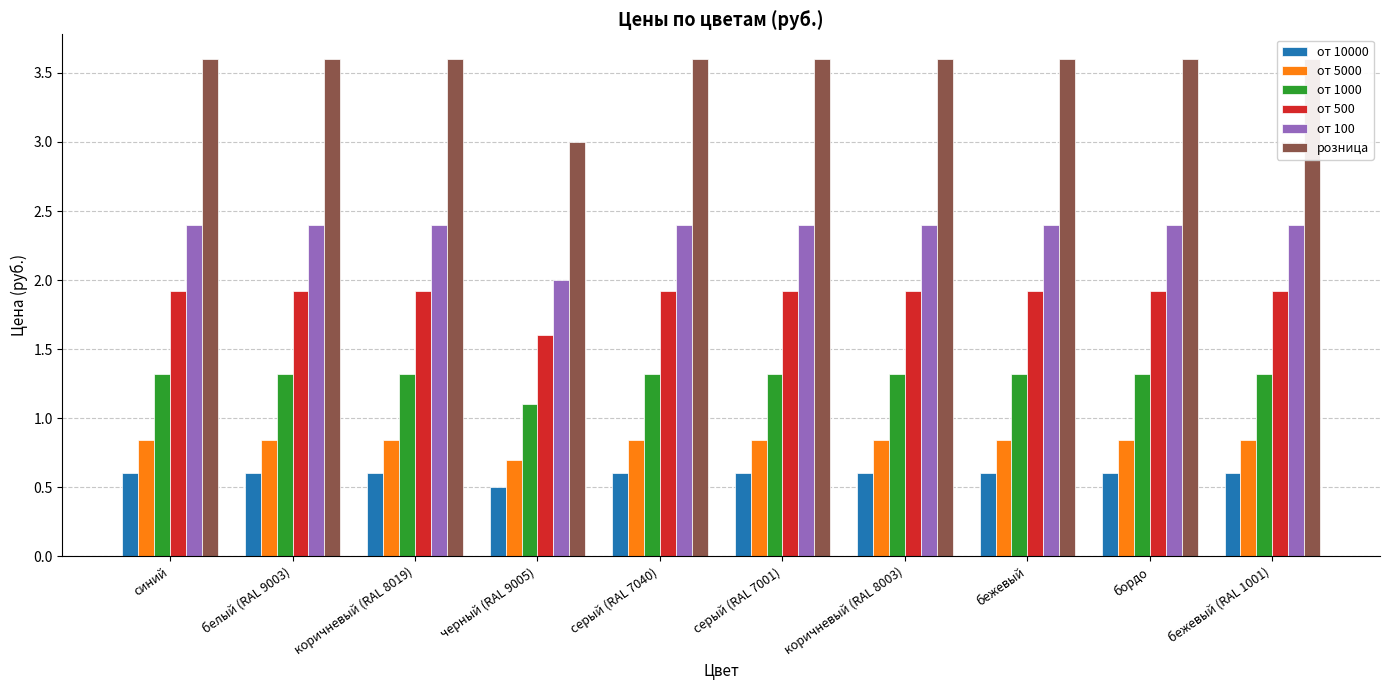

At which label is от 1000 closest to 1?

черный (RAL 9005)